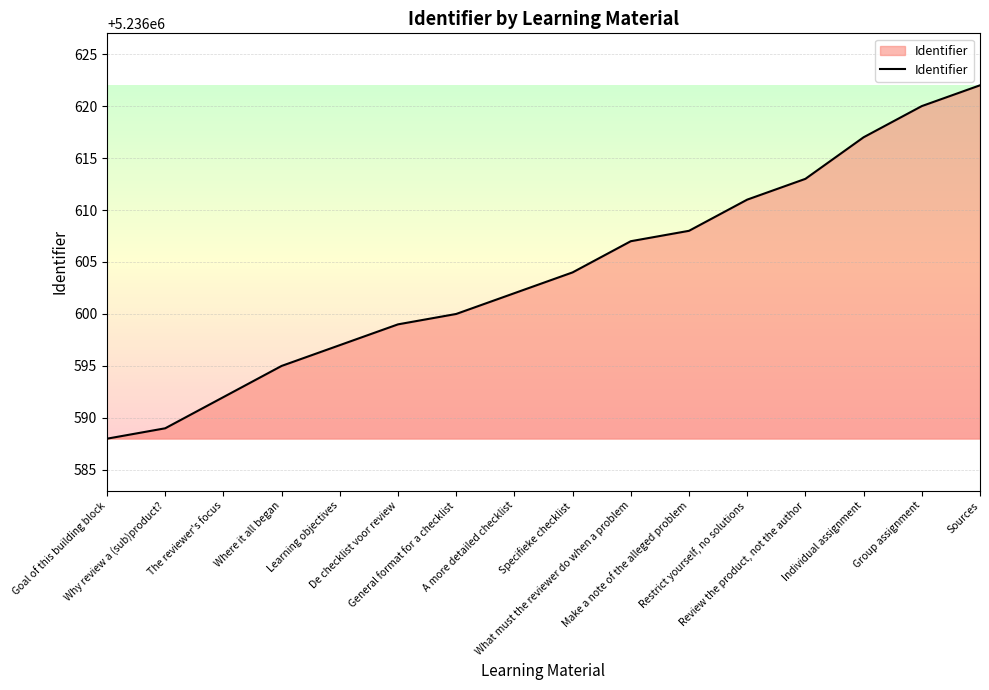

What is the greatest value displayed?

5236622